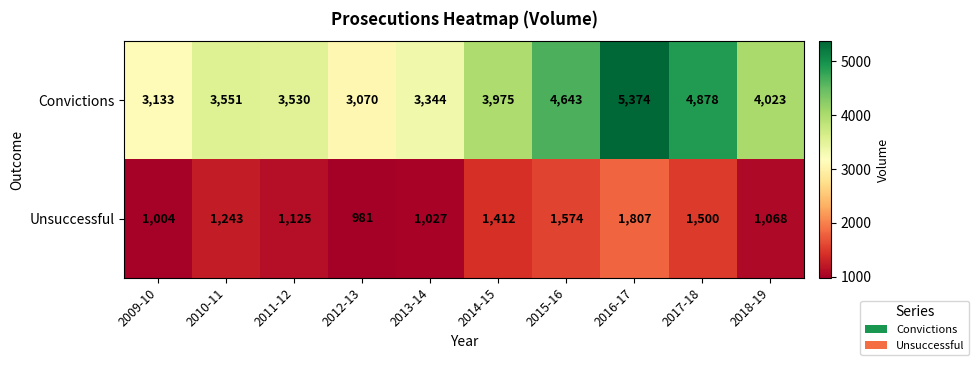

Which series has the widest spread of values?

Convictions